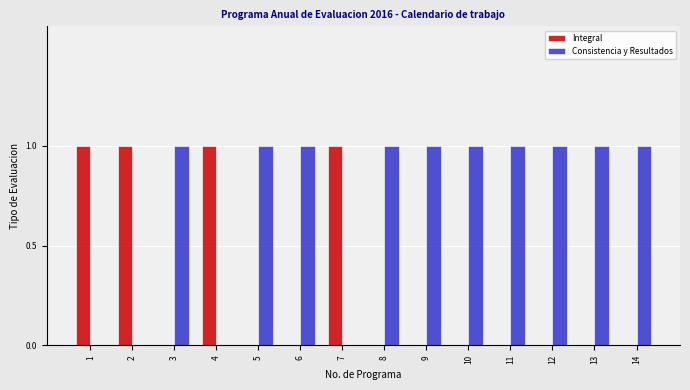

Which series has the largest total across all categories?

Consistencia y Resultados